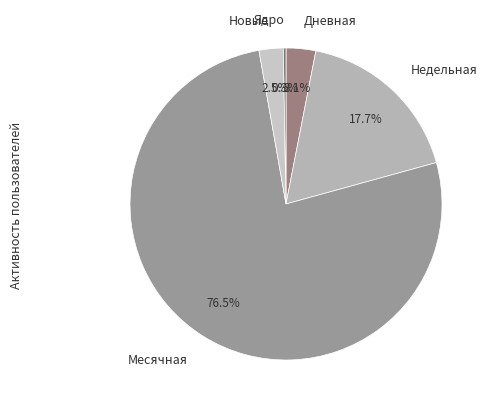

What percentage is the Недельная slice, to the nearest percent?

18%